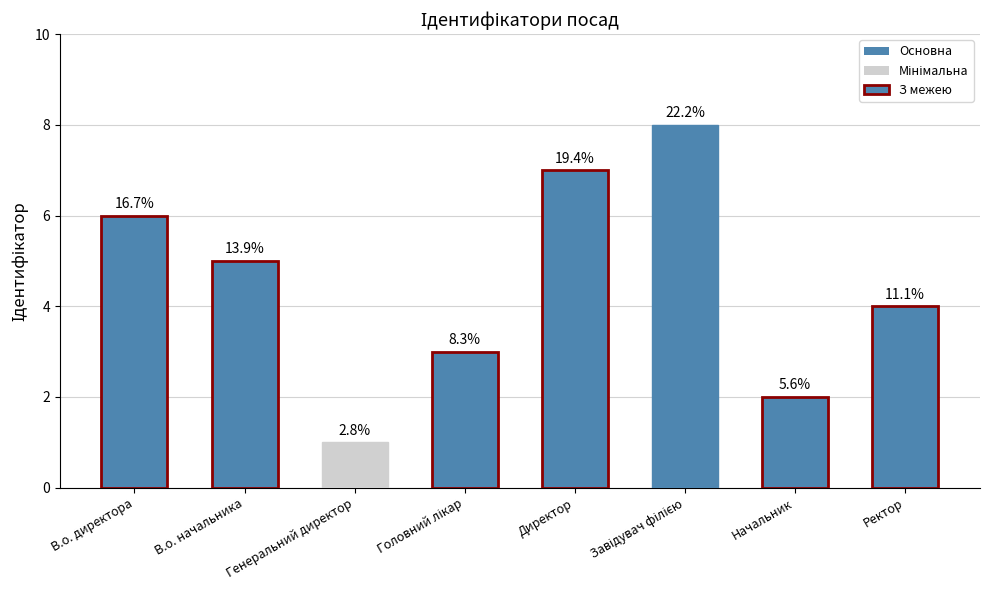

What is the change in value from Генеральний директор to Директор?

+6